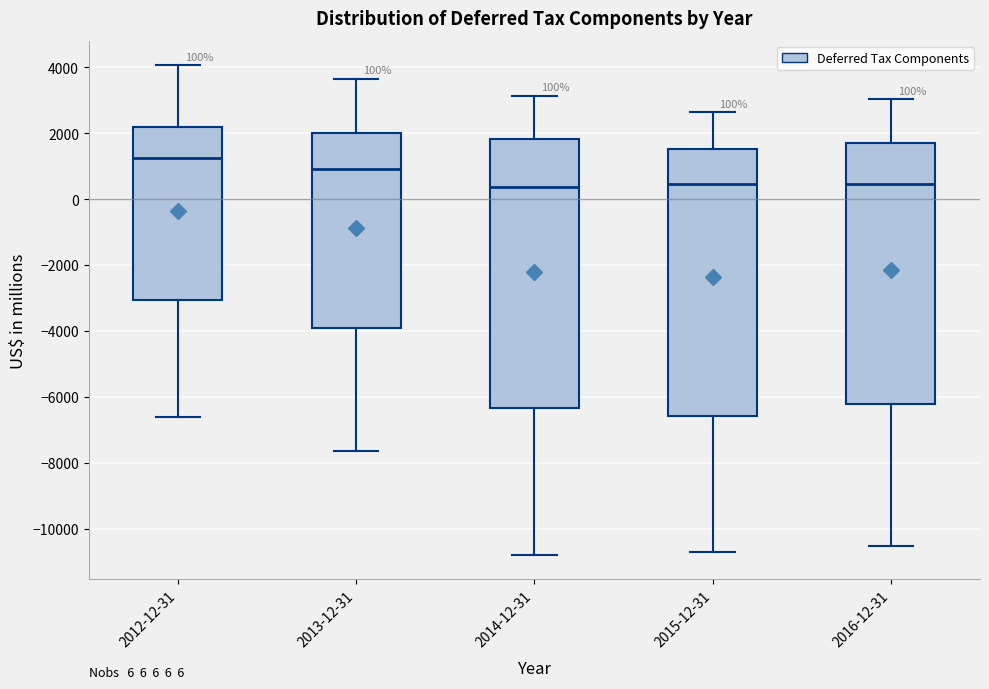

Which box has the highest median line?

2012-12-31